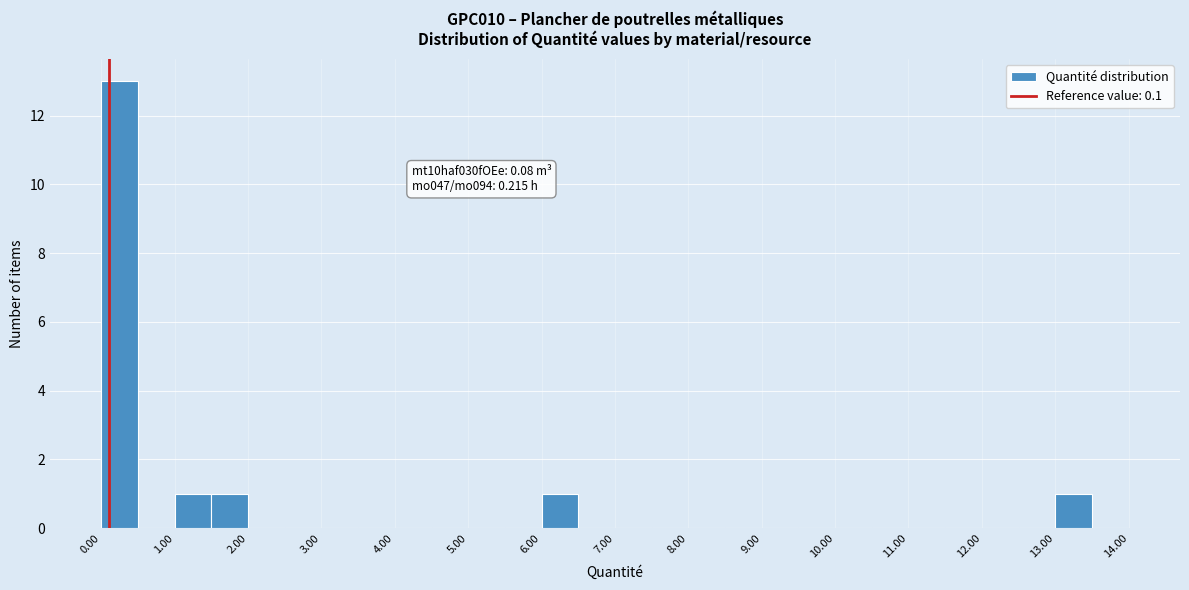

Over which range of the x-axis is the bar tallest?

0.0 to 0.5